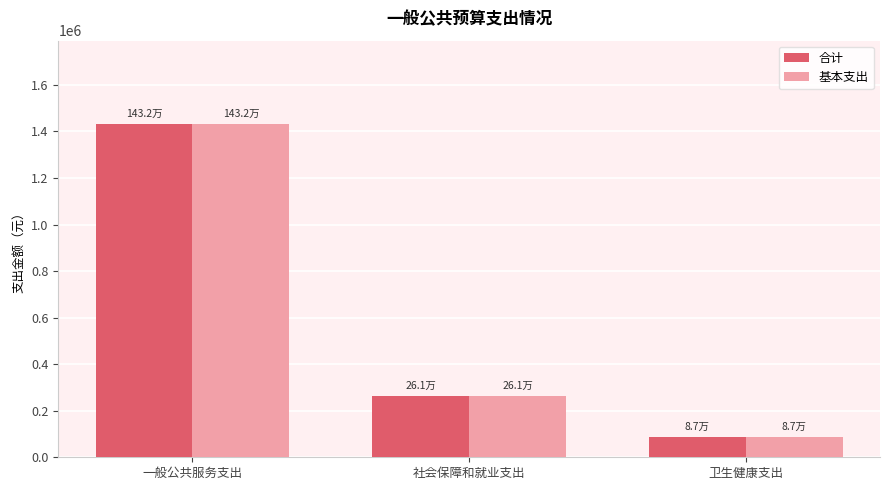

List the labels in order of 基本支出 value, largest first.

一般公共服务支出, 社会保障和就业支出, 卫生健康支出